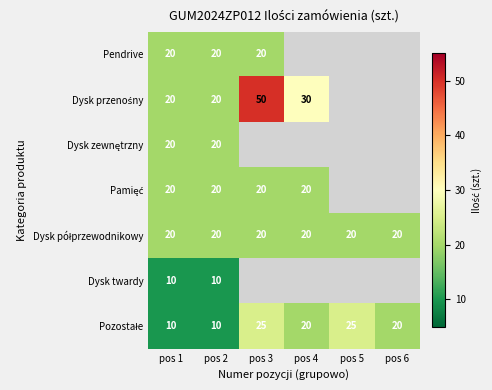

What is the total value across all series at pos 2?

120